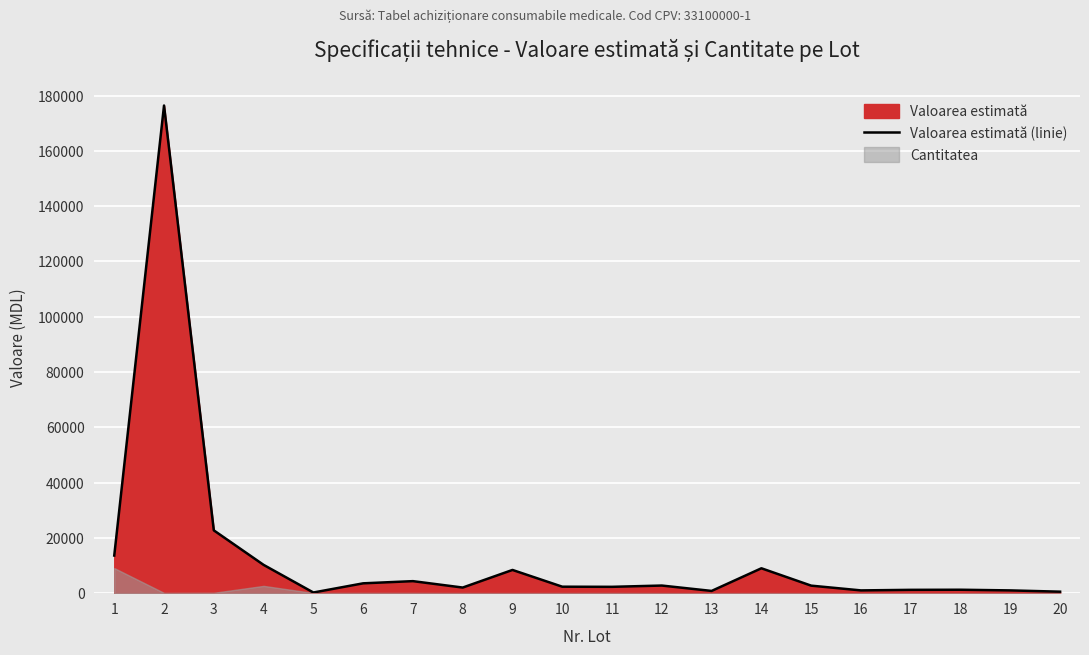

The value of Valoarea estimată (linie) at 2 is 68544. True or false?

False